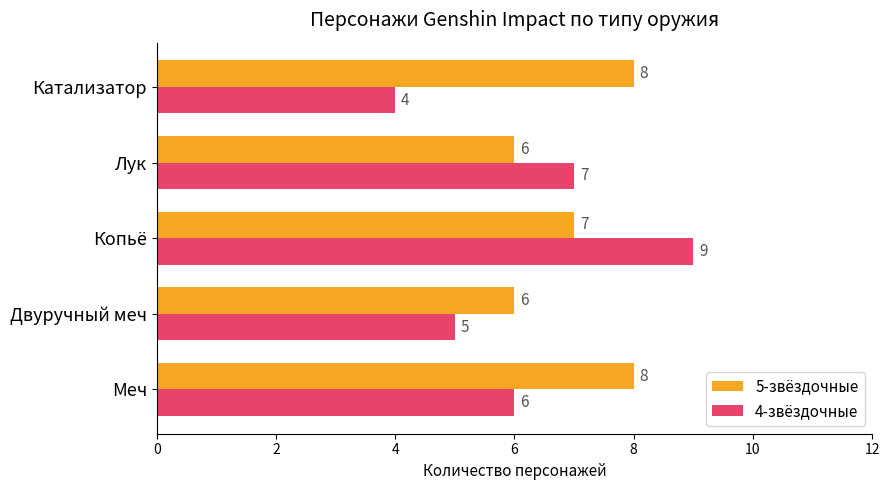

Between Меч and Лук, which series saw the biggest shift?

5-звёздочные